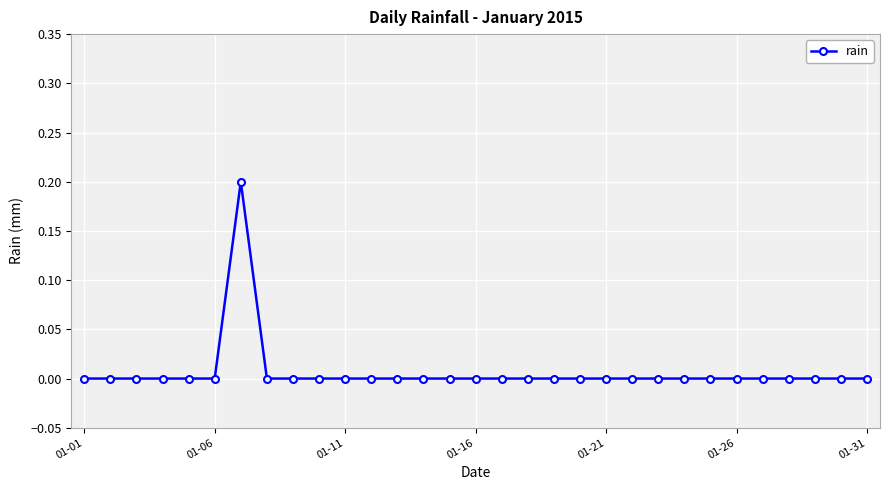

Reading left to right, list all the values displayed in this chart.

0.0	0.0	0.0	0.0	0.0	0.0	0.2	0.0	0.0	0.0	0.0	0.0	0.0	0.0	0.0	0.0	0.0	0.0	0.0	0.0	0.0	0.0	0.0	0.0	0.0	0.0	0.0	0.0	0.0	0.0	0.0